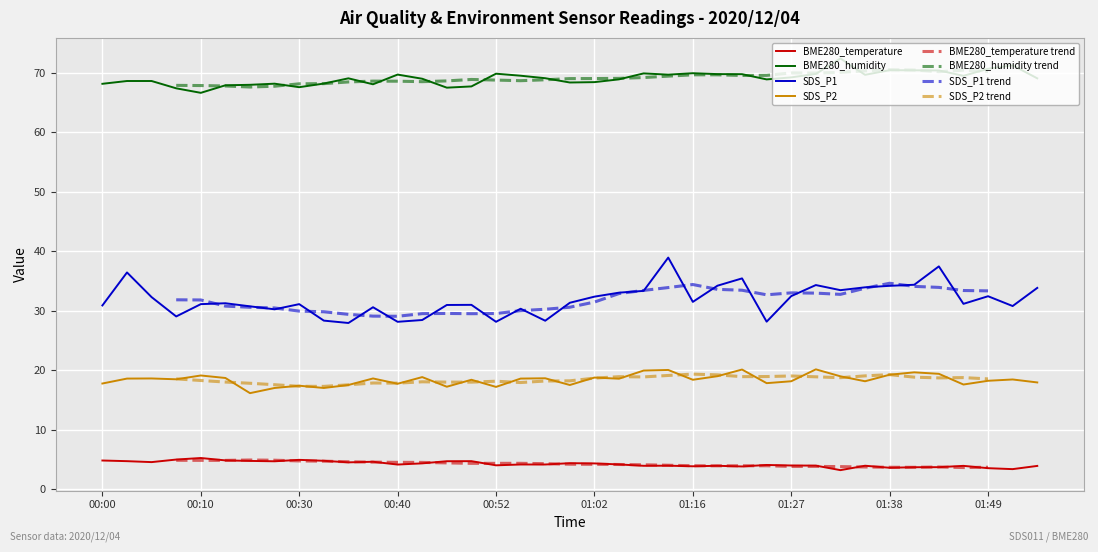

Reading left to right, list all the values displayed in this chart.

BME280_temperature: 00:00=4.8	00:03=4.7	00:05=4.5	00:08=5.0	00:10=5.2	00:13=4.8	00:21=4.8	00:27=4.7	00:30=4.9	00:32=4.8	00:35=4.5	00:37=4.6	00:40=4.1	00:43=4.3	00:46=4.7	00:49=4.7	00:52=4.0	00:54=4.2	00:57=4.2	01:00=4.4	01:02=4.3	01:05=4.2	01:07=3.9	01:10=4.0	01:16=3.9	01:18=3.9	01:21=3.8	01:24=4.1	01:27=4.0	01:30=4.0	01:33=3.2	01:35=3.9	01:38=3.6	01:41=3.7	01:44=3.7	01:46=3.9	01:49=3.5	01:51=3.4	01:54=3.9
BME280_humidity: 00:00=68.2	00:03=68.7	00:05=68.7	00:08=67.4	00:10=66.7	00:13=67.9	00:21=68.0	00:27=68.2	00:30=67.6	00:32=68.2	00:35=69.1	00:37=68.1	00:40=69.7	00:43=69.0	00:46=67.5	00:49=67.7	00:52=69.9	00:54=69.5	00:57=69.1	01:00=68.4	01:02=68.5	01:05=68.9	01:07=69.9	01:10=69.7	01:16=70.0	01:18=69.8	01:21=69.8	01:24=68.9	01:27=69.3	01:30=69.8	01:33=72.4	01:35=69.7	01:38=70.5	01:41=70.5	01:44=70.4	01:46=69.5	01:49=70.7	01:51=71.3	01:54=69.1
SDS_P1: 00:00=30.9	00:03=36.5	00:05=32.3	00:08=29.1	00:10=31.1	00:13=31.3	00:21=30.8	00:27=30.2	00:30=31.1	00:32=28.4	00:35=27.9	00:37=30.6	00:40=28.1	00:43=28.4	00:46=31.0	00:49=31.0	00:52=28.1	00:54=30.4	00:57=28.3	01:00=31.4	01:02=32.4	01:05=33.0	01:07=33.4	01:10=39.0	01:16=31.5	01:18=34.2	01:21=35.5	01:24=28.2	01:27=32.5	01:30=34.3	01:33=33.5	01:35=34.0	01:38=34.2	01:41=34.4	01:44=37.5	01:46=31.2	01:49=32.5	01:51=30.8	01:54=33.9
SDS_P2: 00:00=17.8	00:03=18.6	00:05=18.6	00:08=18.5	00:10=19.1	00:13=18.7	00:21=16.1	00:27=17.0	00:30=17.4	00:32=17.0	00:35=17.5	00:37=18.6	00:40=17.7	00:43=18.9	00:46=17.2	00:49=18.4	00:52=17.2	00:54=18.6	00:57=18.6	01:00=17.5	01:02=18.8	01:05=18.6	01:07=19.9	01:10=20.1	01:16=18.4	01:18=19.0	01:21=20.1	01:24=17.8	01:27=18.1	01:30=20.1	01:33=19.0	01:35=18.1	01:38=19.2	01:41=19.6	01:44=19.4	01:46=17.6	01:49=18.2	01:51=18.4	01:54=17.9